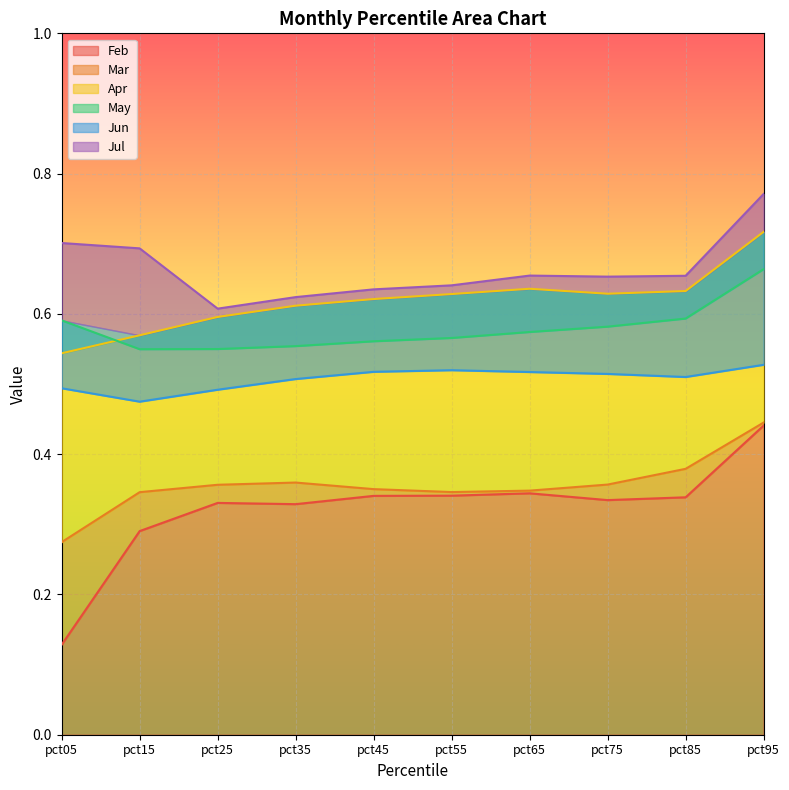

What is the smallest value displayed?

0.1